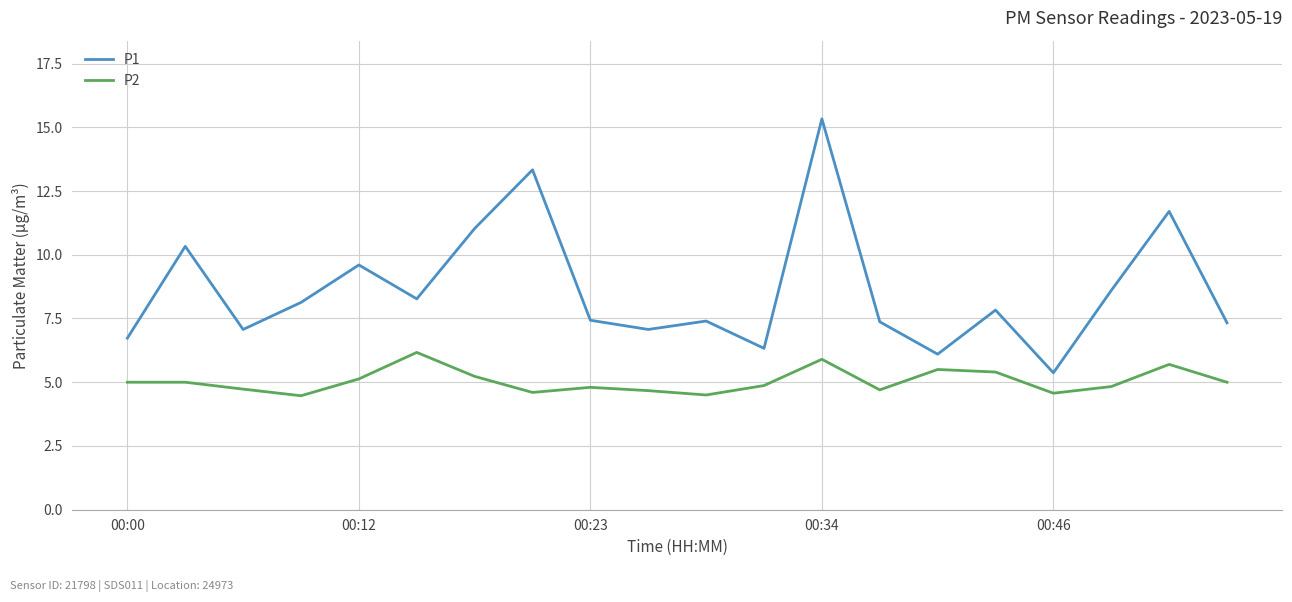

What is the minimum value shown in the chart?

4.5